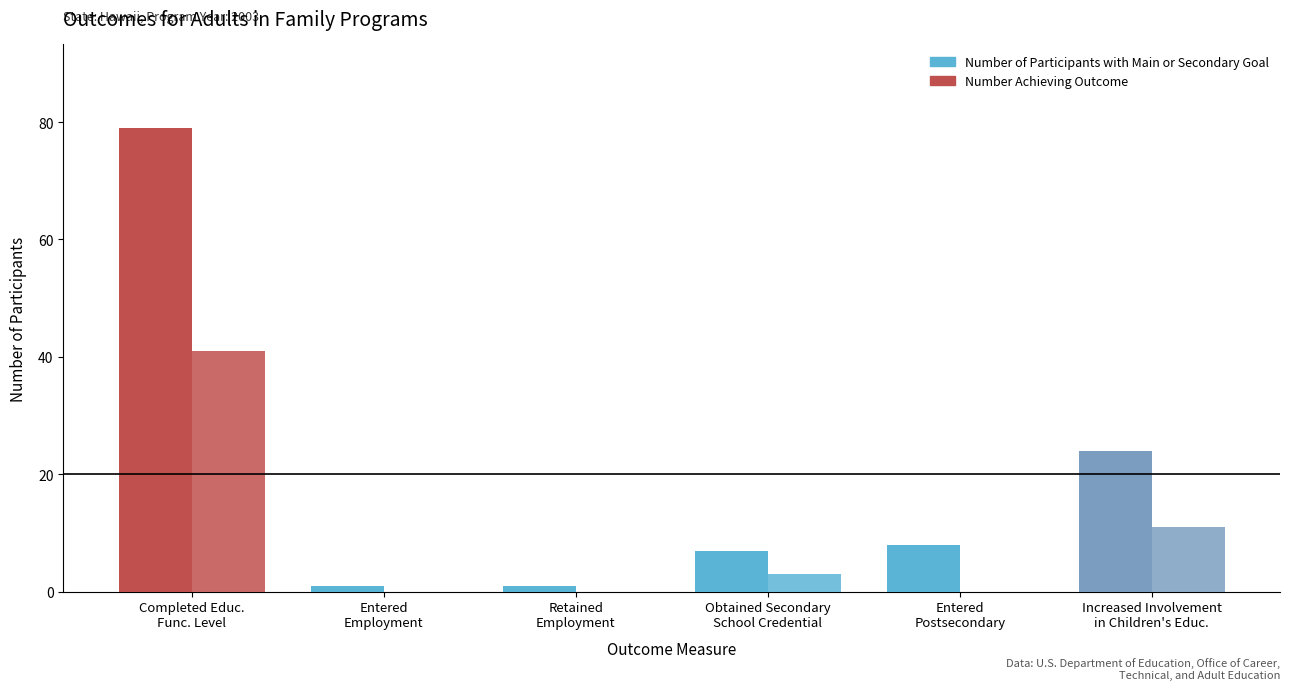

How many groups of bars are there?

6